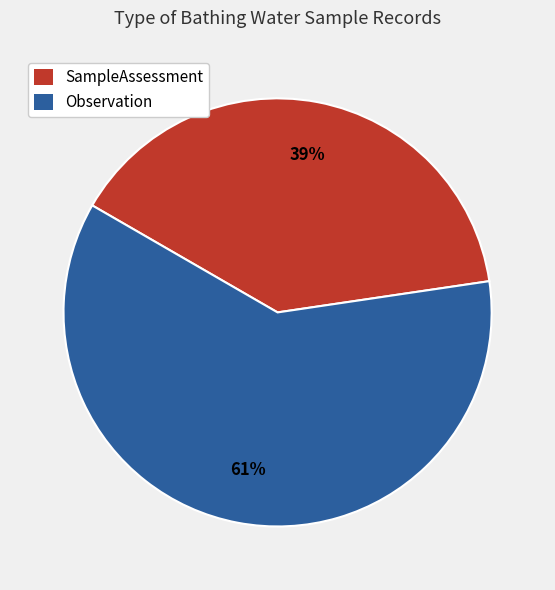

To the nearest percent, what is the combined percentage of SampleAssessment and Observation?

100%